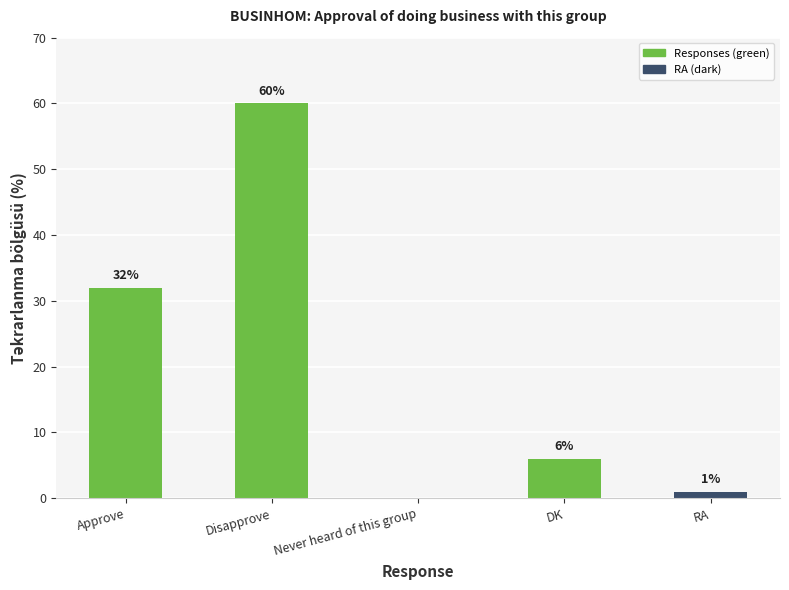

Is it true that the value at Approve is 8?

False